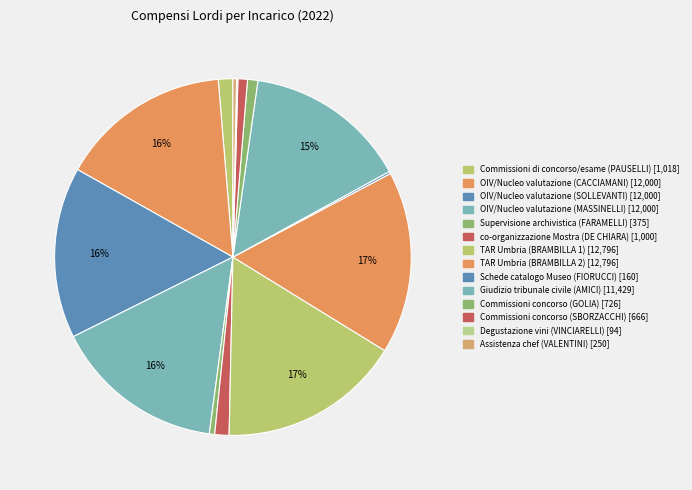

Do TAR Umbria (BRAMBILLA 2) and OIV/Nucleo valutazione (CACCIAMANI) together represent more than half of the pie?

No